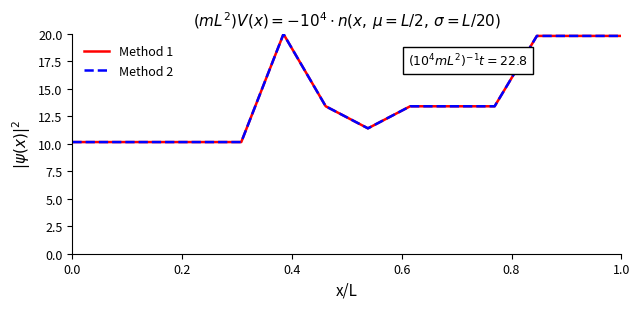

Is this an area chart (filled region under the line)?

No